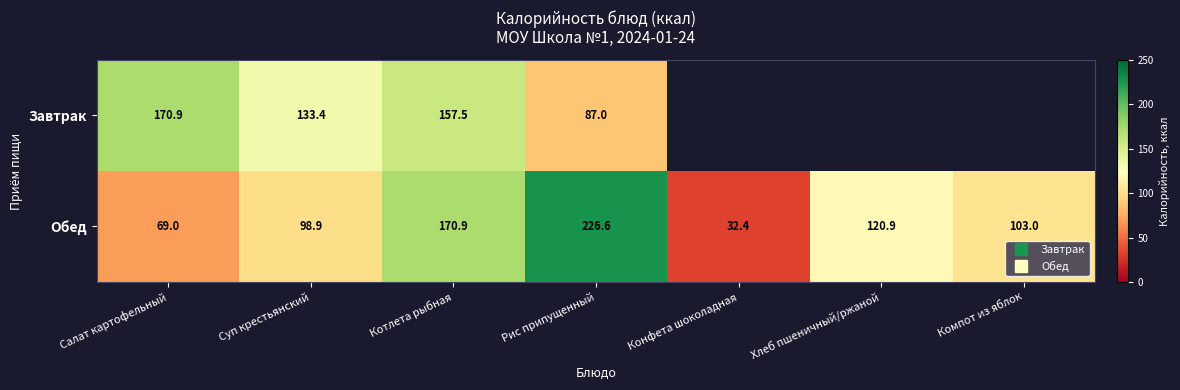

At which label does Завтрак first exceed 170?

Салат картофельный